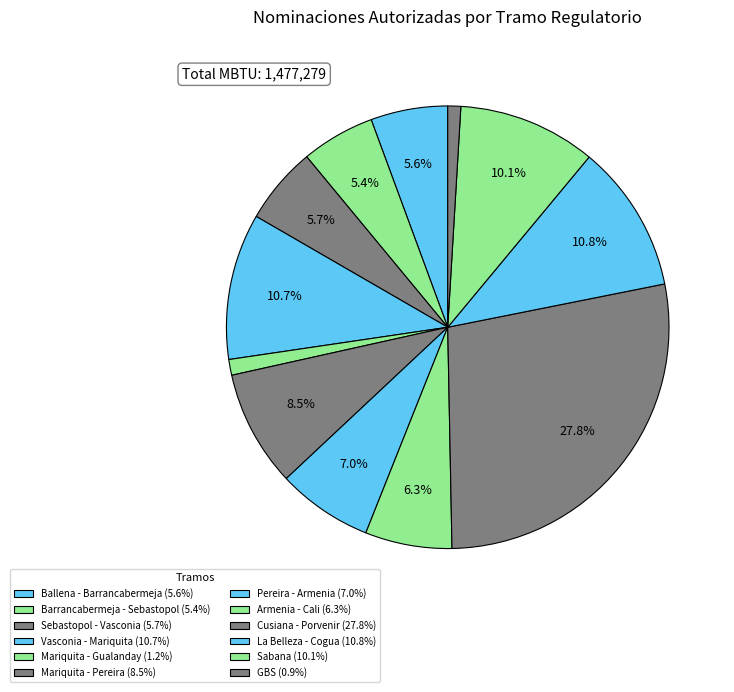

Which category has the smallest portion of the pie?

GBS